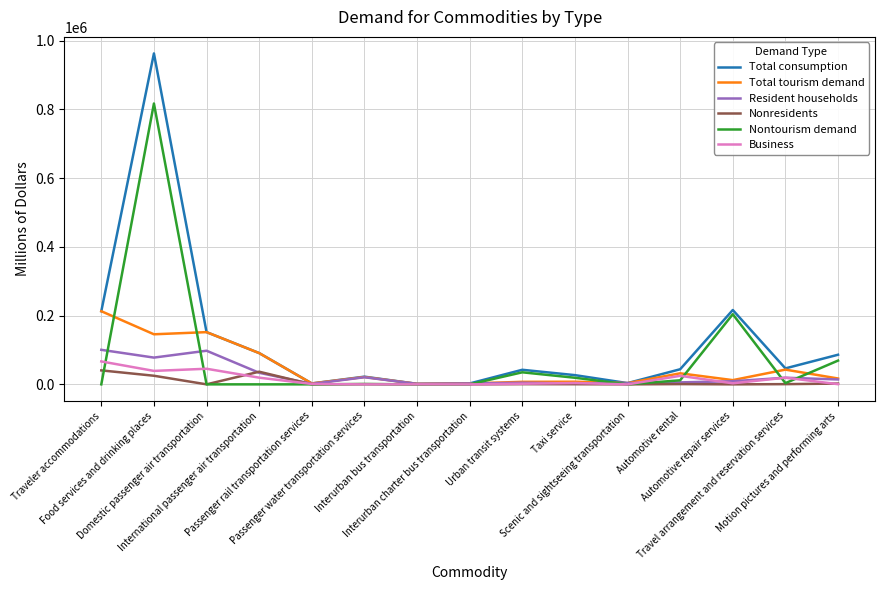

What is the highest value of the Total consumption series?

962652